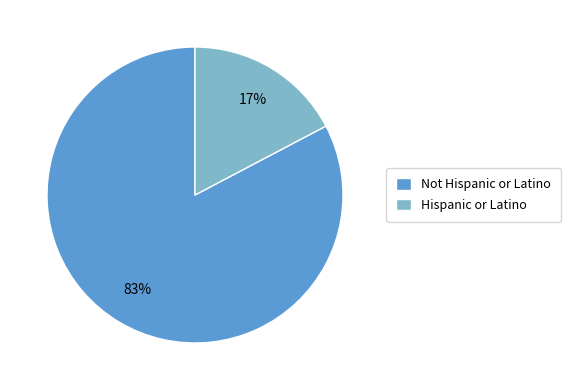

Which has a higher value, Not Hispanic or Latino or Hispanic or Latino?

Not Hispanic or Latino